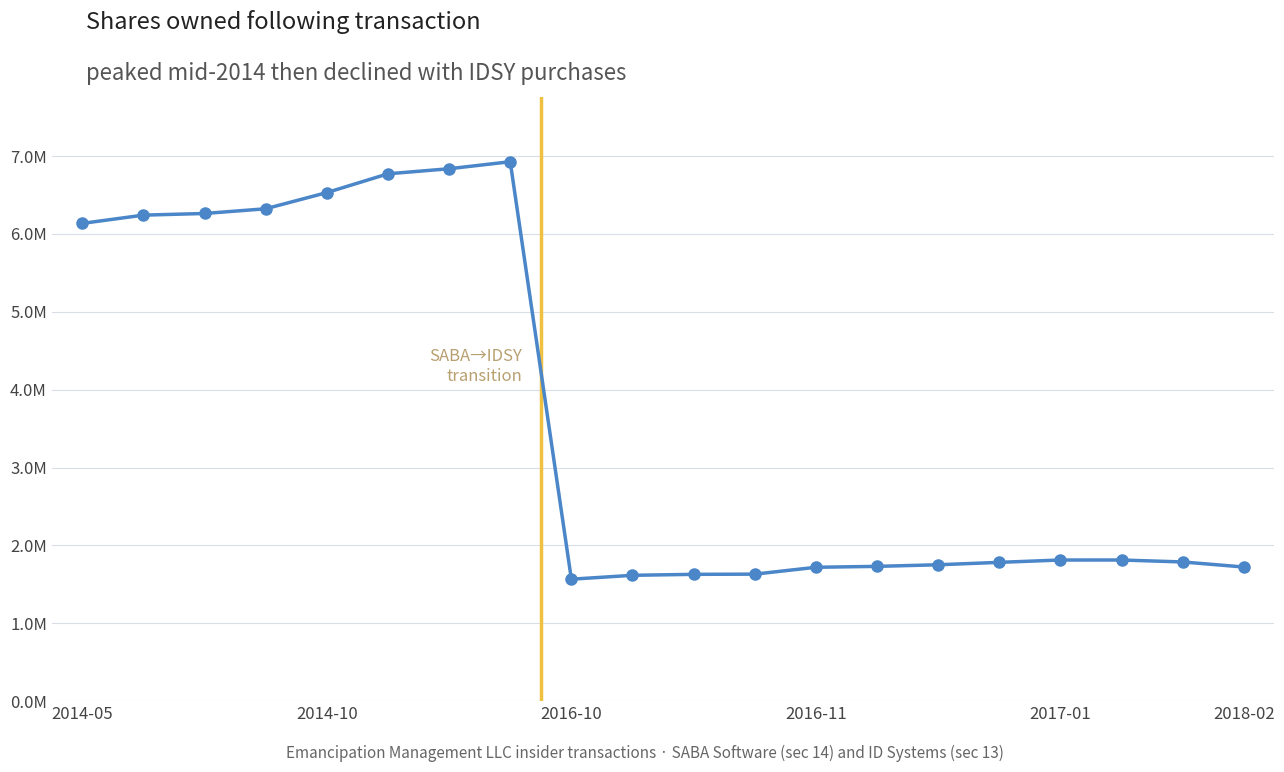

Does the chart have visible grid lines?

Yes